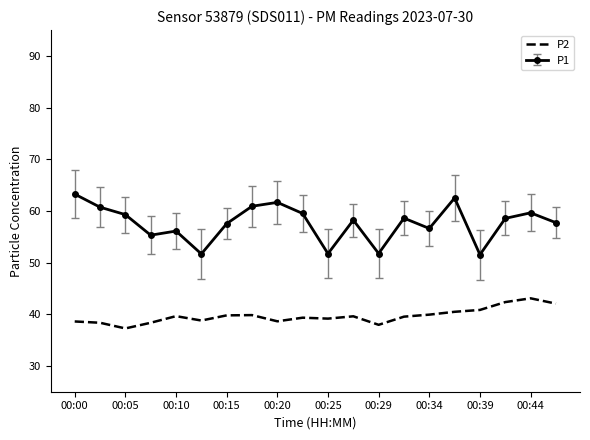

Which series has the widest spread of values?

P1